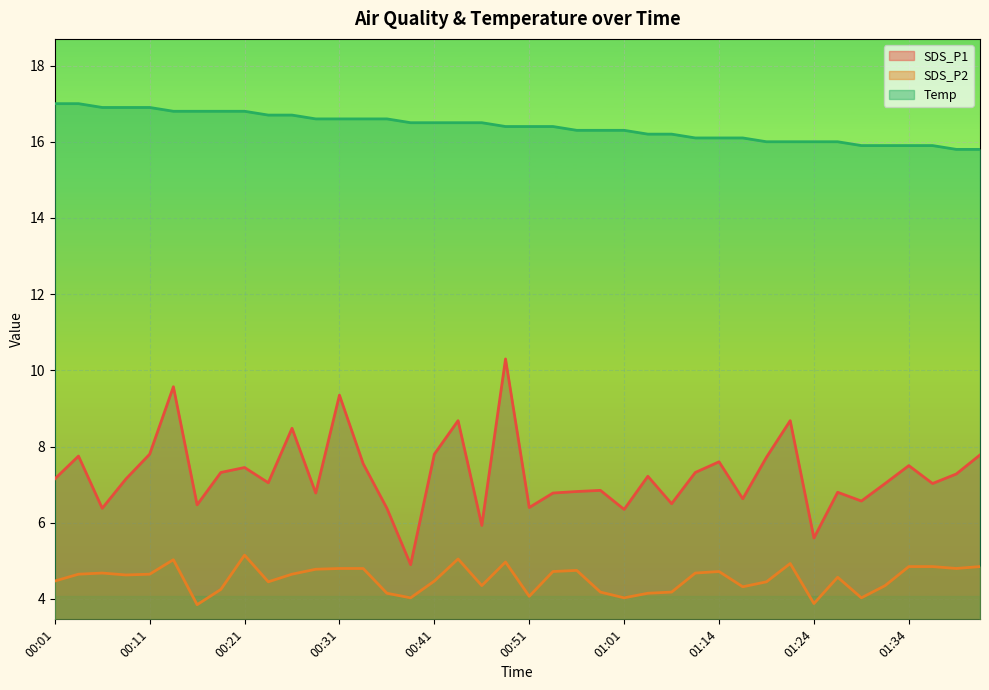

Does the chart display data point markers on the line(s)?

No